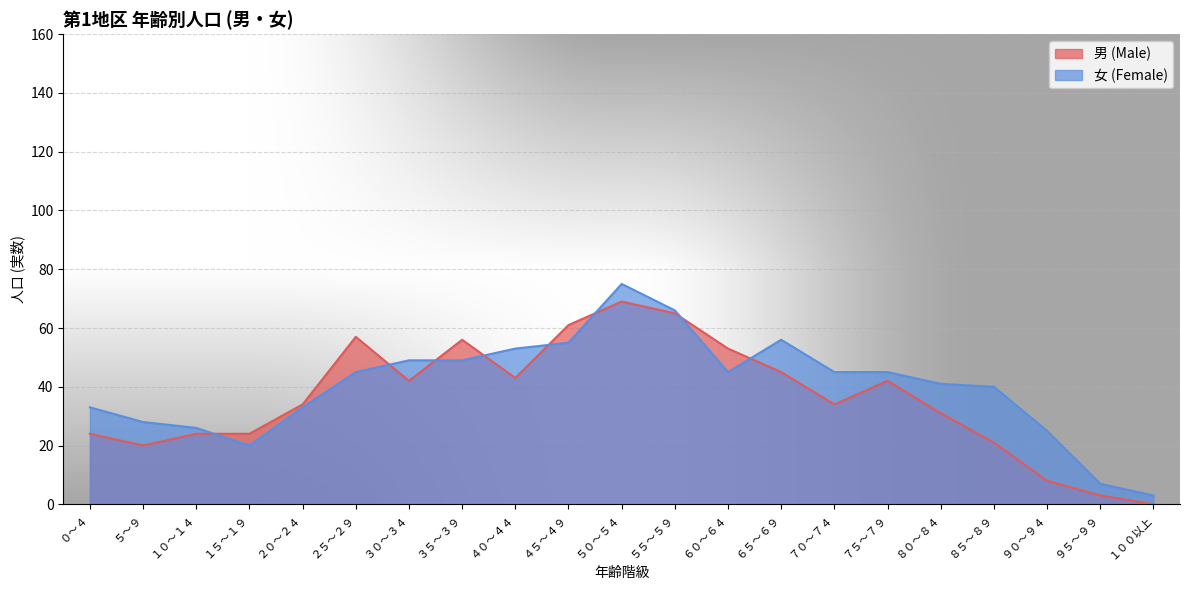

What is the approximate value of 女 (Female) at ２０～２４?

33